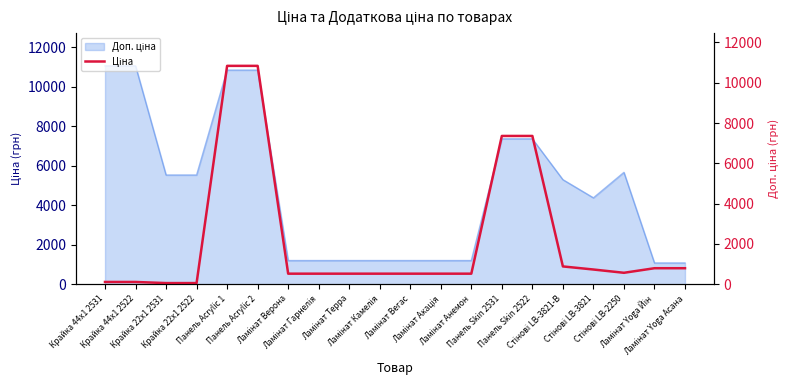

Between Стінові LB-2250 and Панель Acrylic 1, which is larger?

Панель Acrylic 1